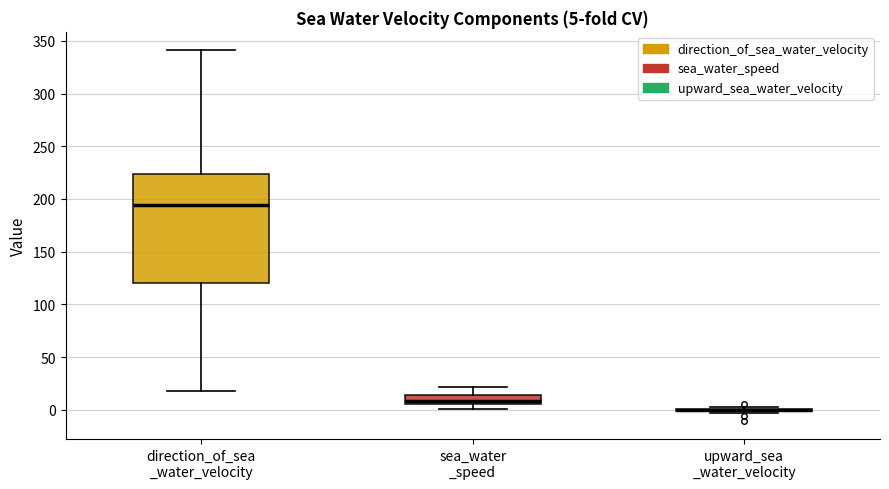

Comparing the boxes themselves (not the whiskers), which one is the tallest?

direction_of_sea _water_velocity